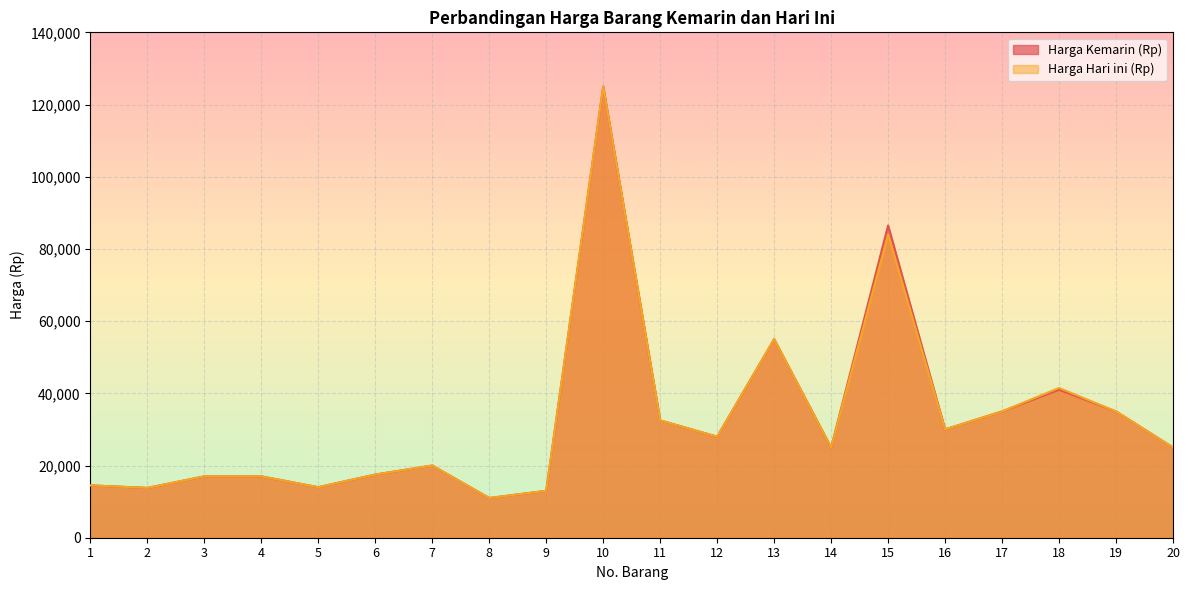

What is the sum of the Harga Kemarin (Rp) values at 9 and 15?

99500